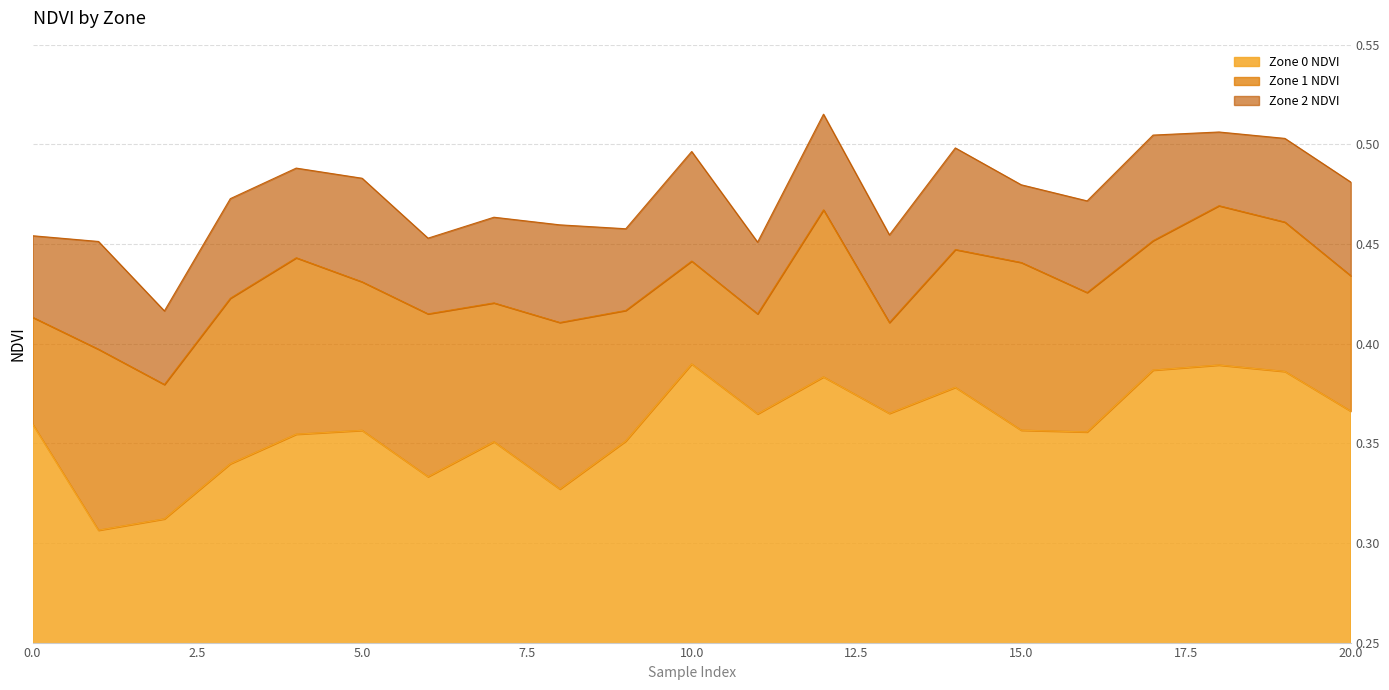

Does the chart display data point markers on the line(s)?

No